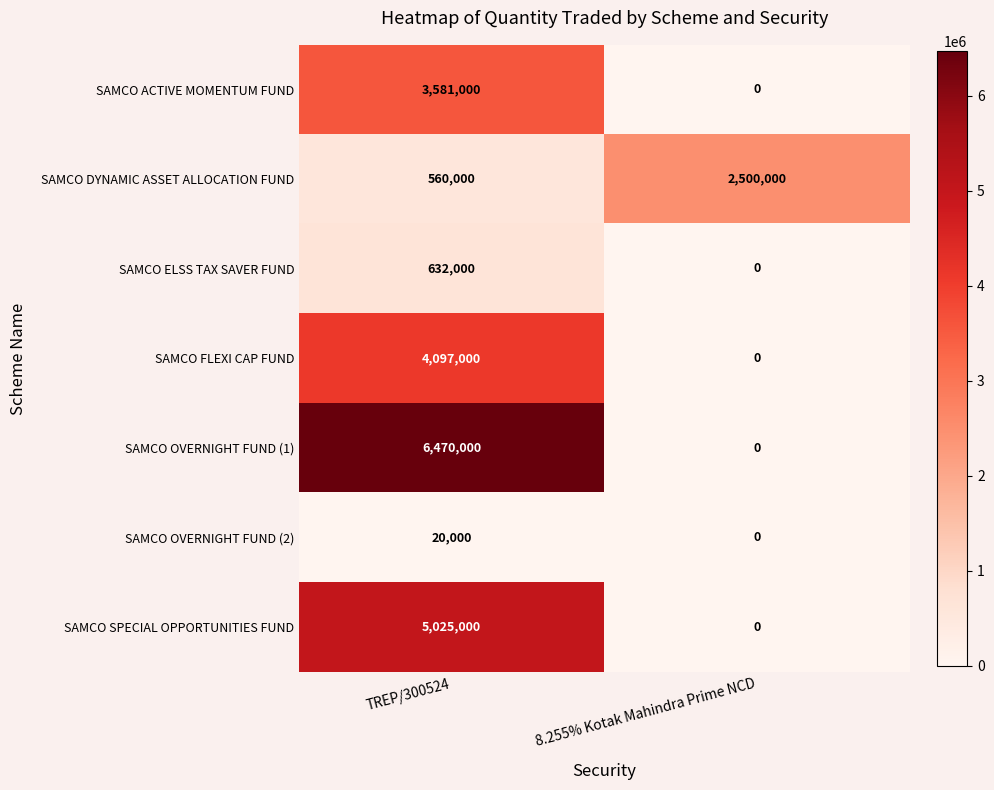

Rank the series at TREP/300524 from highest to lowest value.

SAMCO OVERNIGHT FUND (1), SAMCO SPECIAL OPPORTUNITIES FUND, SAMCO FLEXI CAP FUND, SAMCO ACTIVE MOMENTUM FUND, SAMCO ELSS TAX SAVER FUND, SAMCO DYNAMIC ASSET ALLOCATION FUND, SAMCO OVERNIGHT FUND (2)